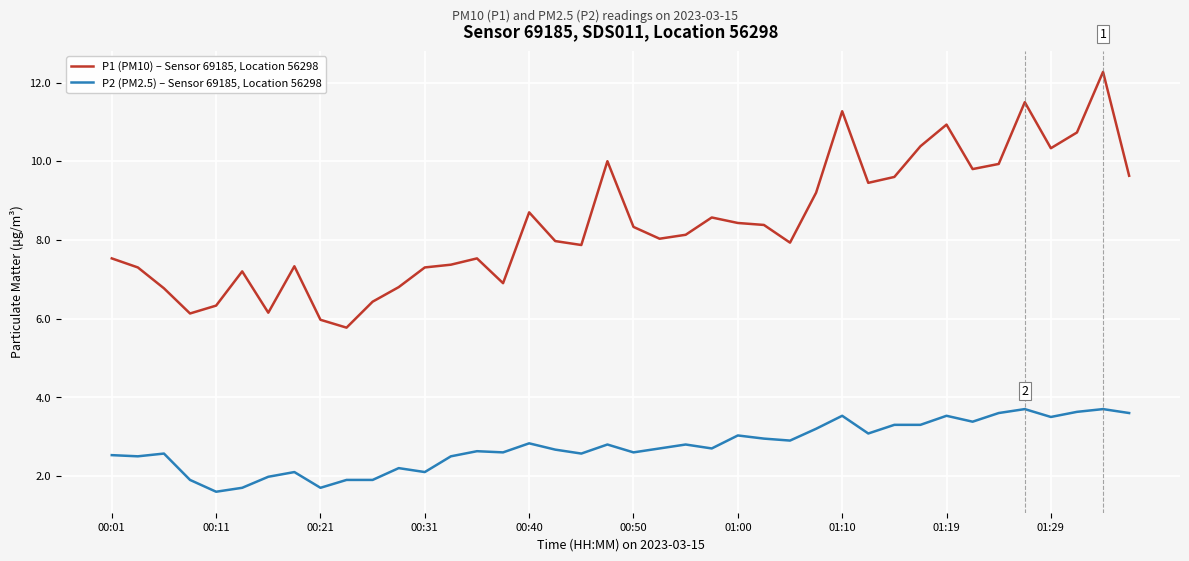

Which series has the widest spread of values?

P1 (PM10) – Sensor 69185, Location 56298